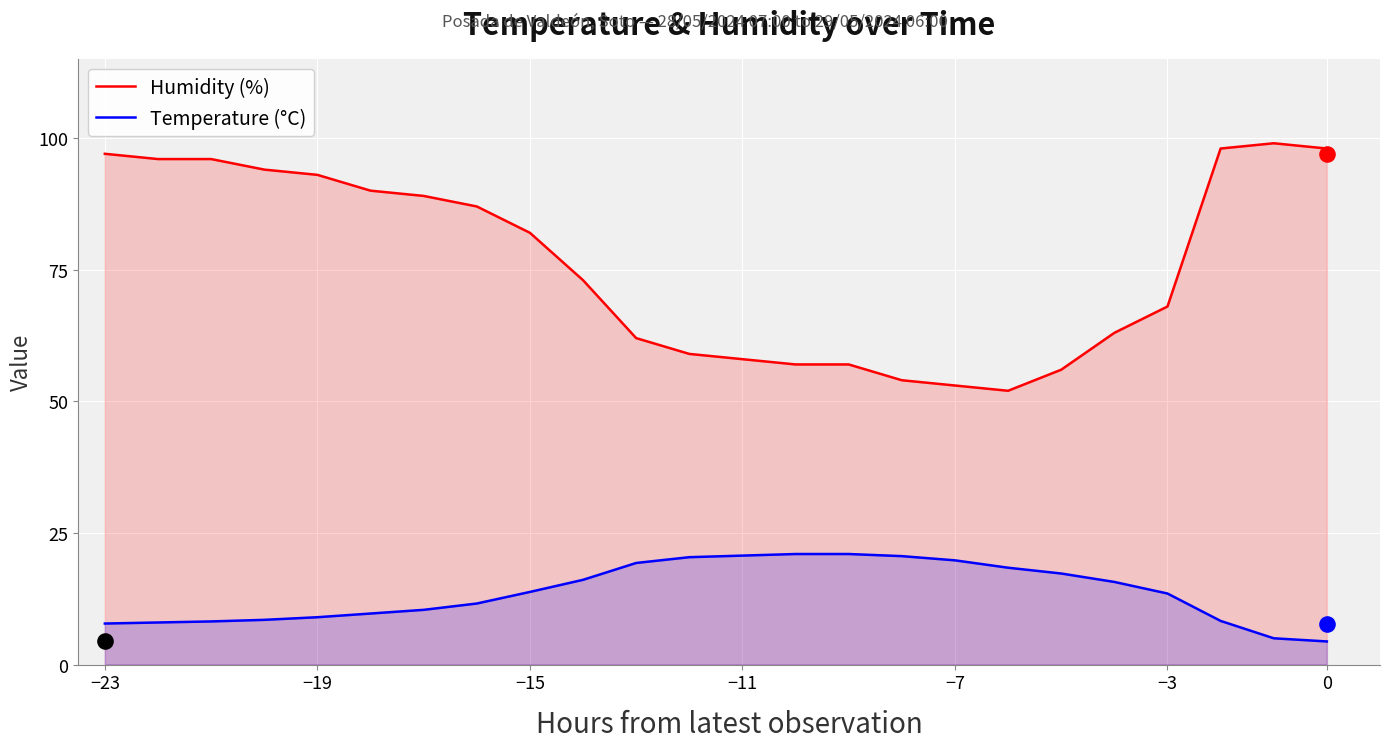

What are all the series names shown in the legend?

Humidity (%), Temperature (°C)